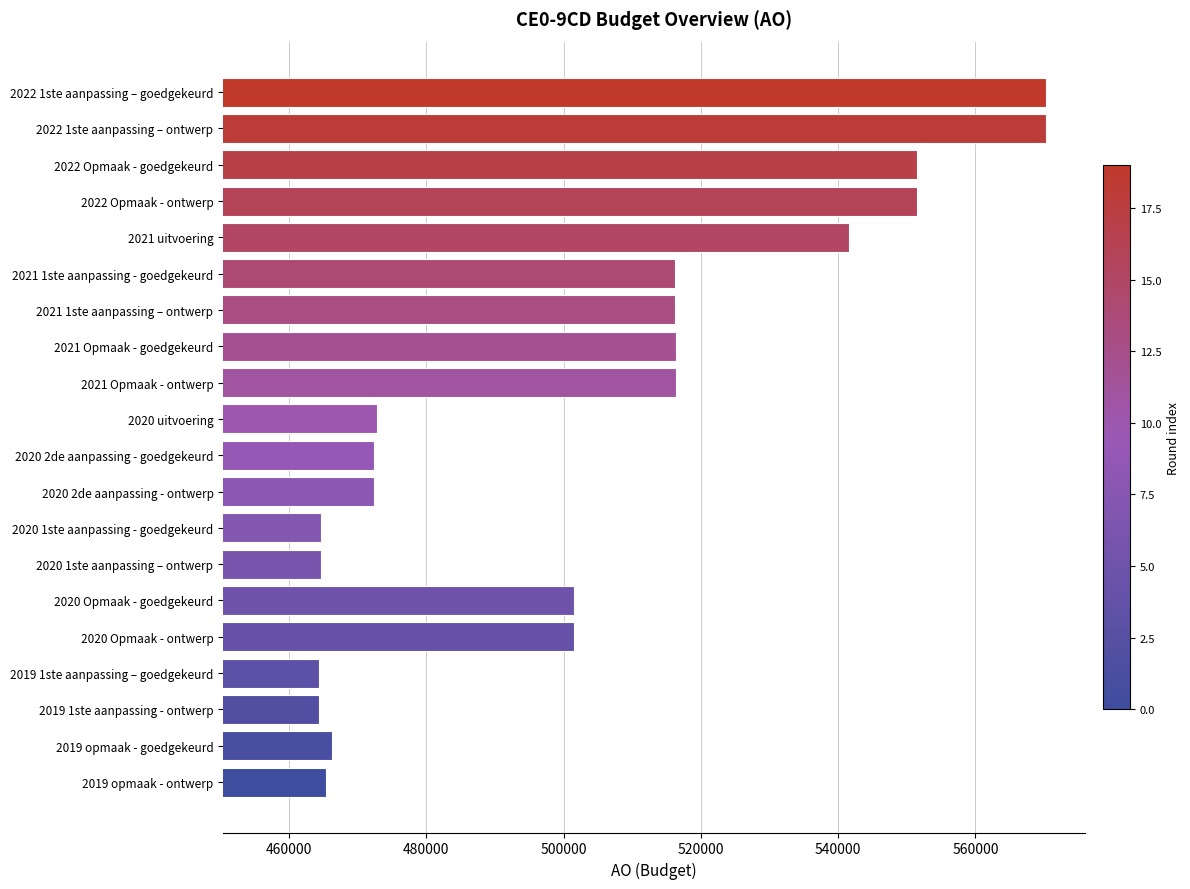

What is the change in value from 2021 1ste aanpassing – ontwerp to 2022 1ste aanpassing – ontwerp?

+54054